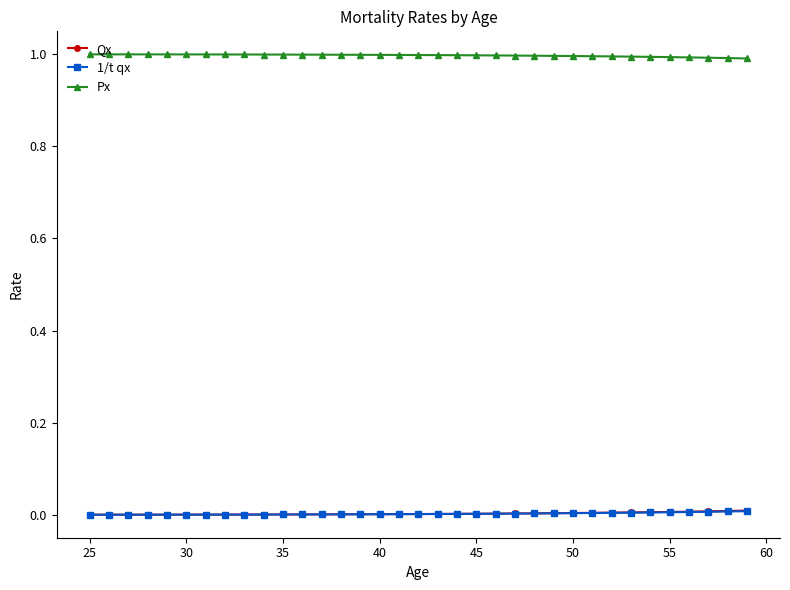

True or false: Qx and Px cross at least once.

False